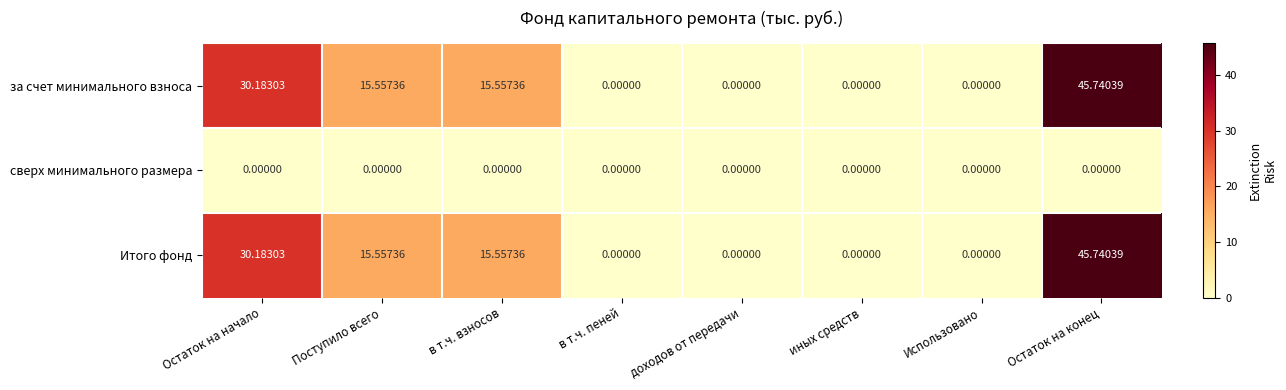

Is the value of сверх минимального размера at в т.ч. пеней greater than the value of за счет минимального взноса at Остаток на начало?

No